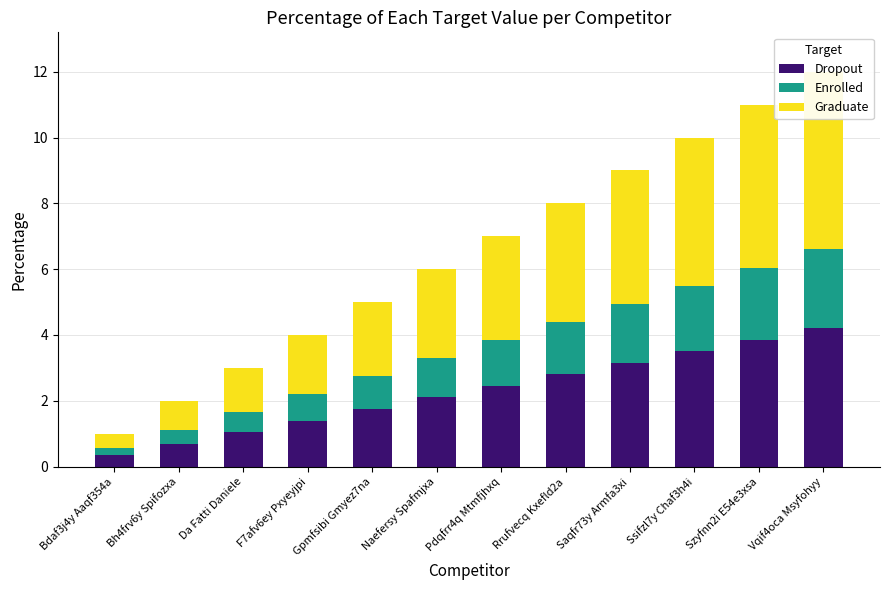

Which series changed the most between Gpmfsibi Gmyez7na and Szyfnn2i E54e3xsa?

Graduate